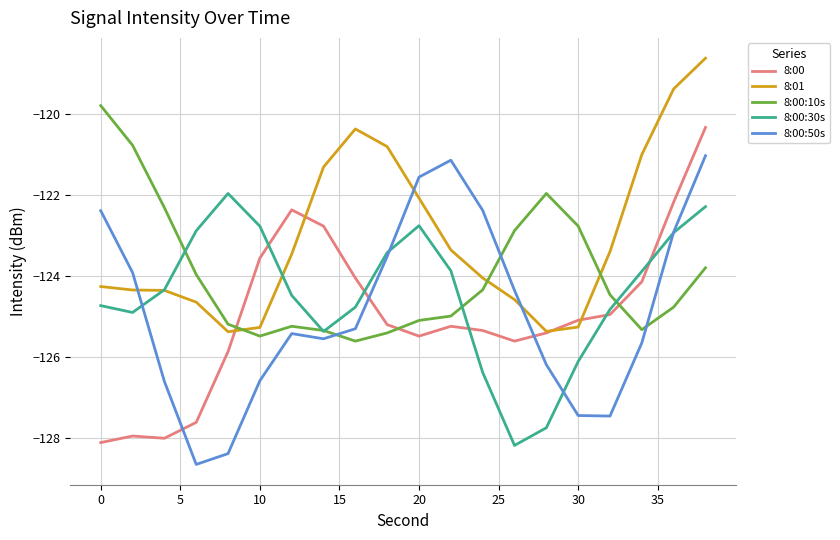

List the series in order of their peak value, highest first.

8:01, 8:00:10s, 8:00, 8:00:50s, 8:00:30s